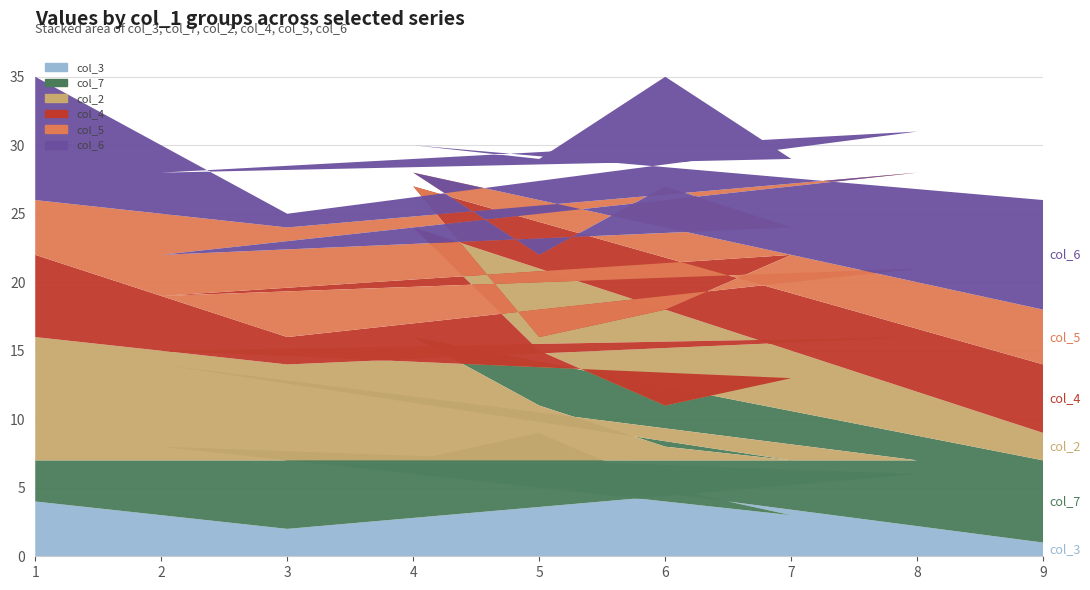

Reading left to right, what are all the values shown in this chart?

col_3: 4	2	6	8	3	5	9	7	1
col_7: 3	5	1	6	4	3	2	9	6
col_2: 9	7	9	1	6	3	4	8	2
col_4: 6	2	5	4	9	7	1	3	5
col_5: 4	8	7	3	2	9	6	1	4
col_6: 9	1	3	6	5	8	7	2	8